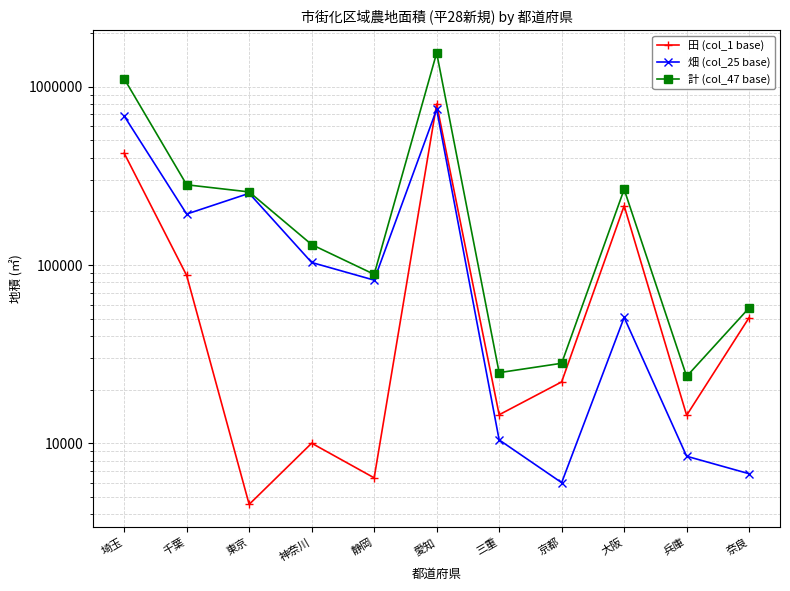

Where is the first local minimum for 畑 (col_25 base)?

千葉